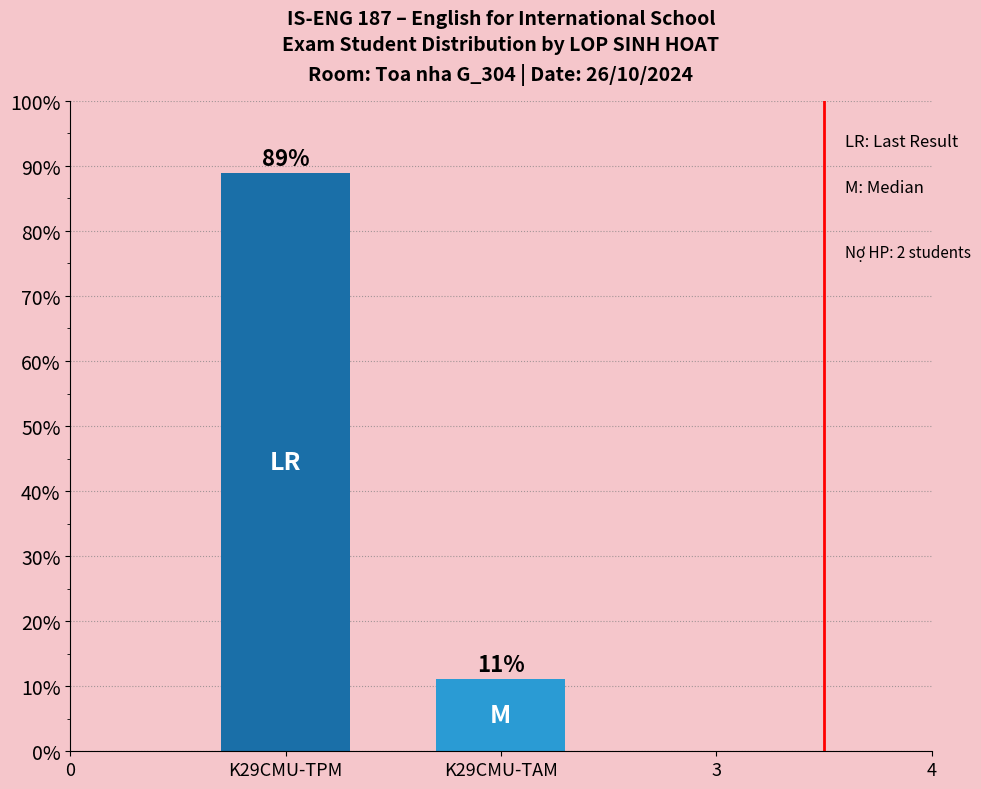

What is the difference between the maximum and minimum values?

77.8